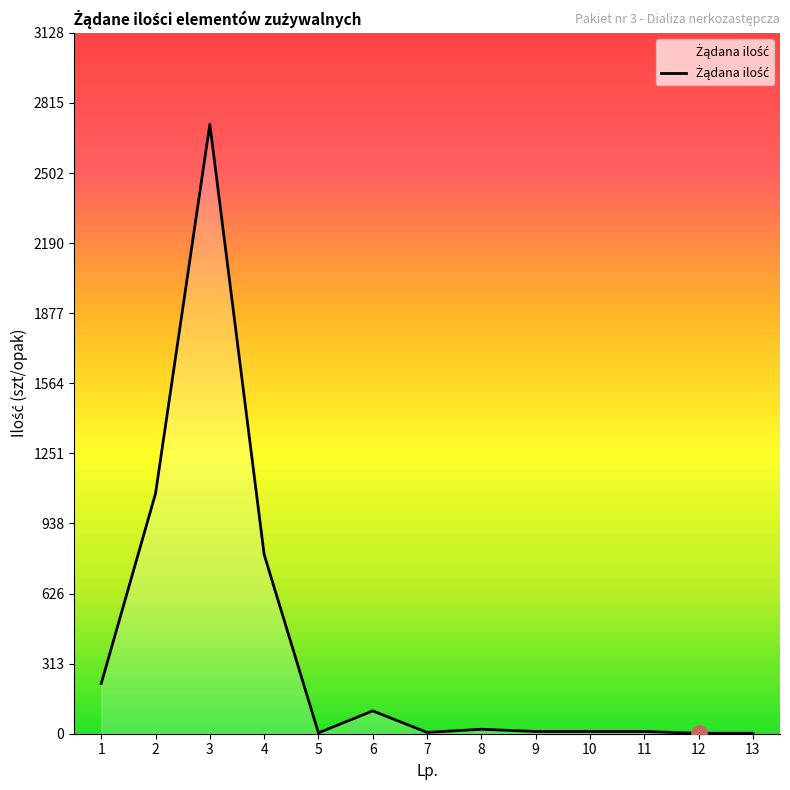

What is the change in value from 2 to 4?

-272